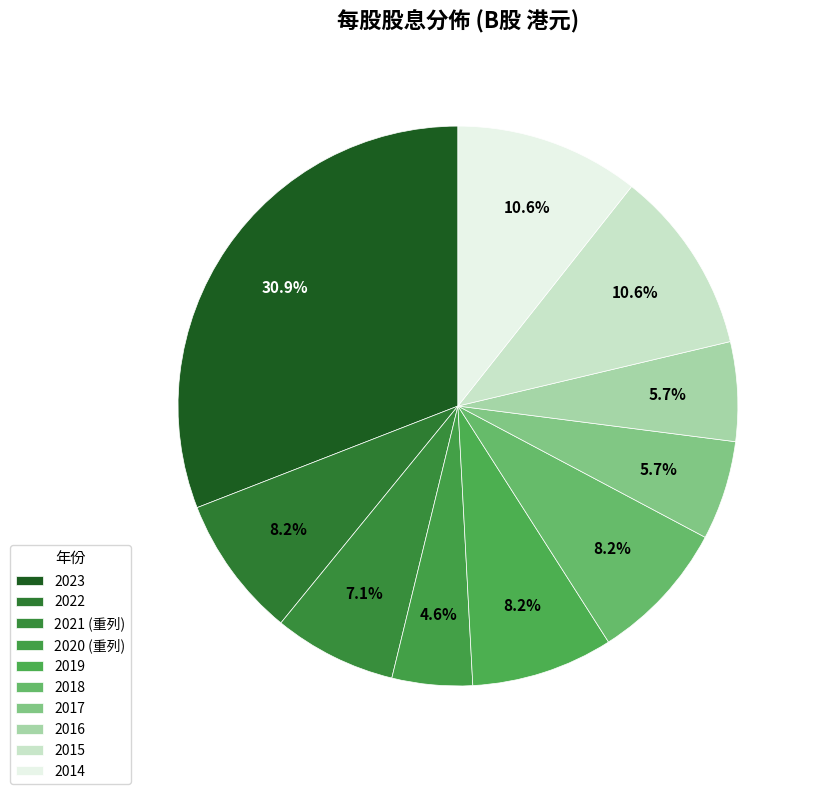

To the nearest percent, what percentage of the pie is 2020 (重列)?

5%